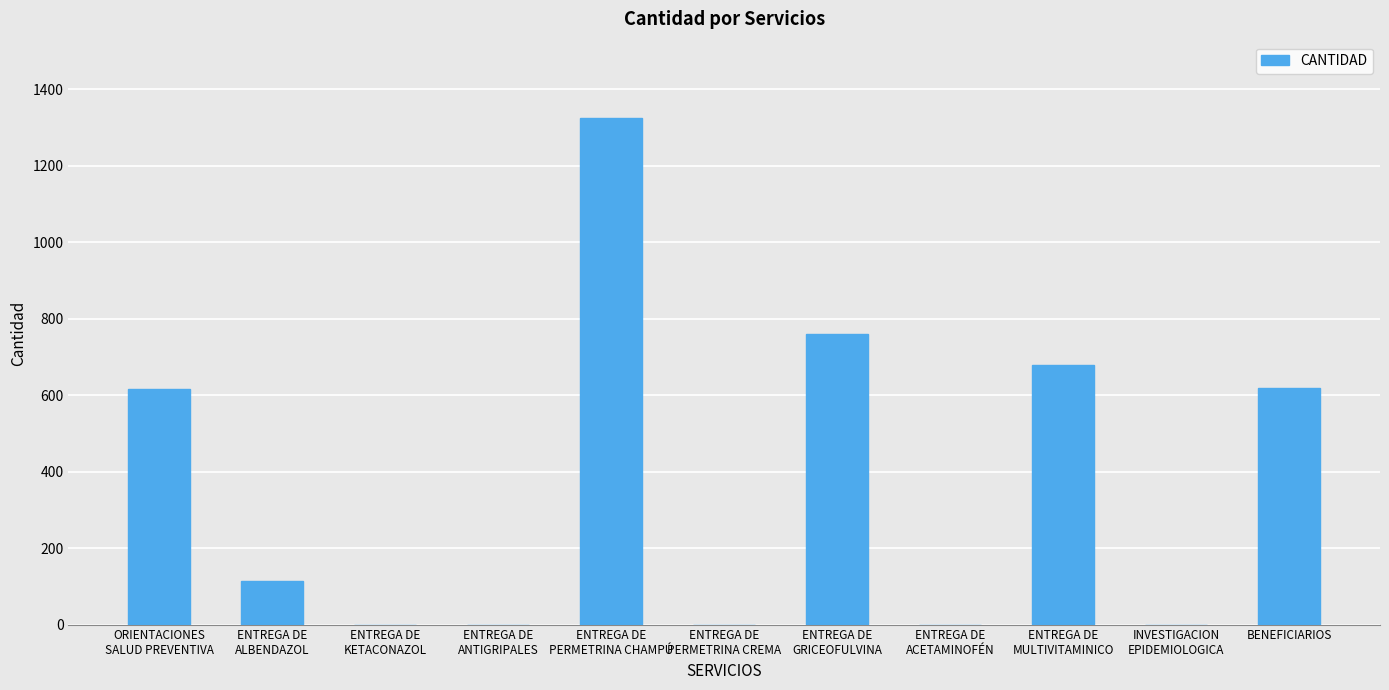

What is the sum of all values?

4112